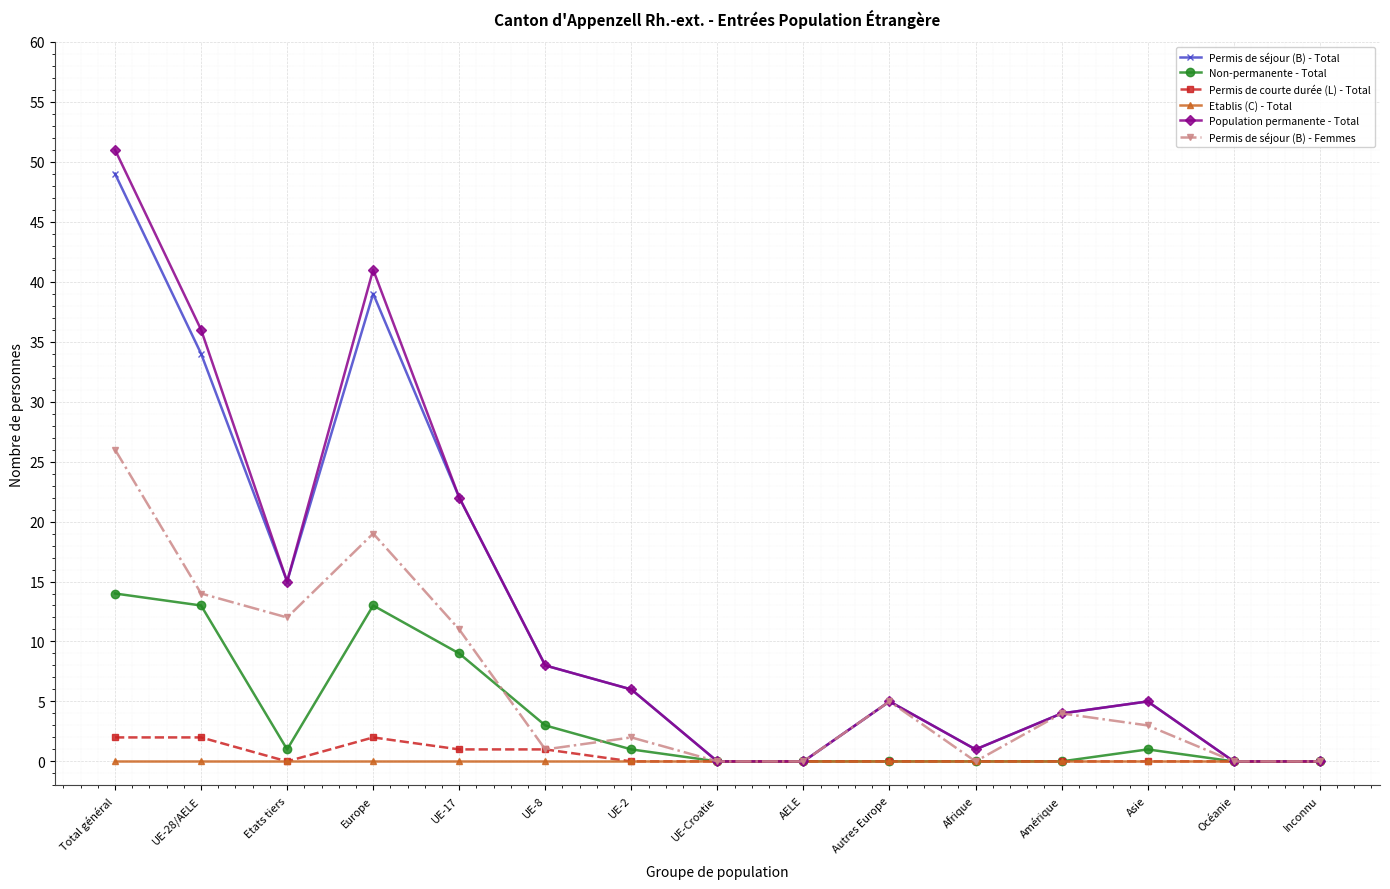

What is the total value across all series at Autres Europe?

15